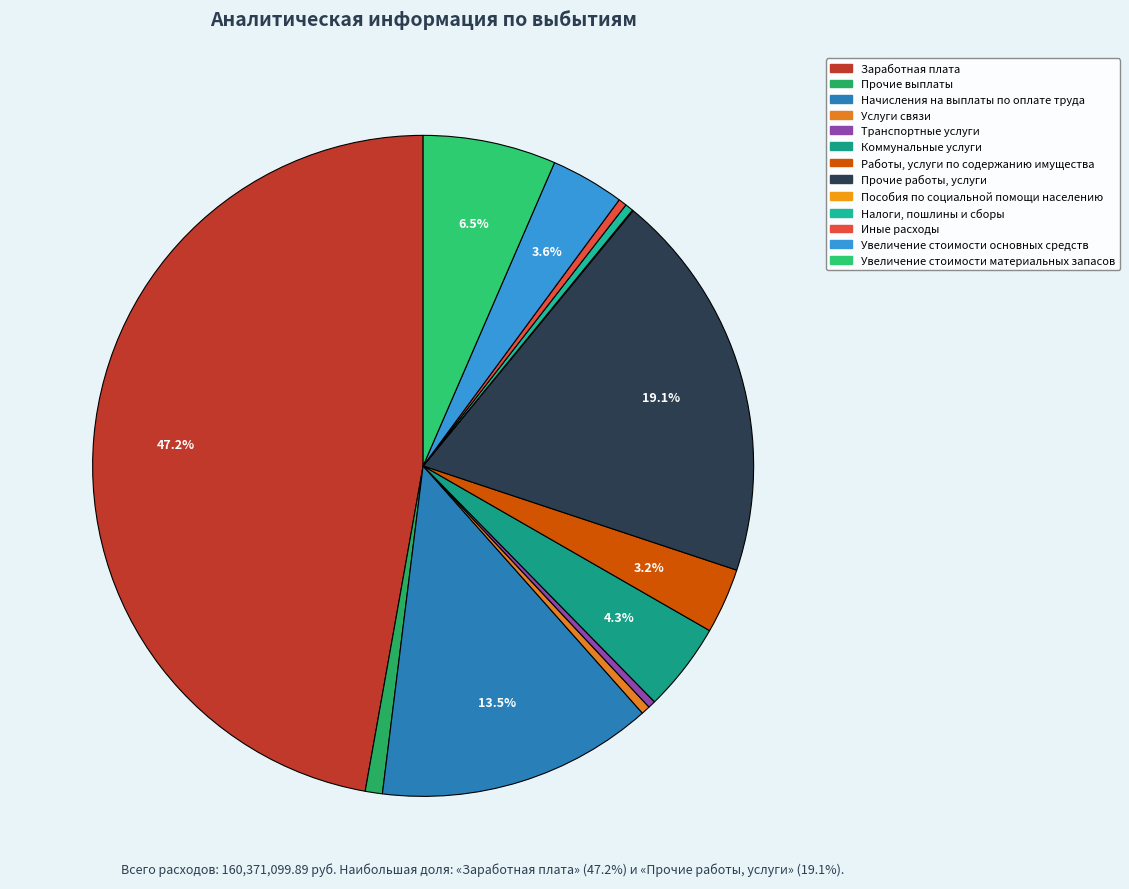

Is it true that Прочие выплаты is 12% of the pie?

False